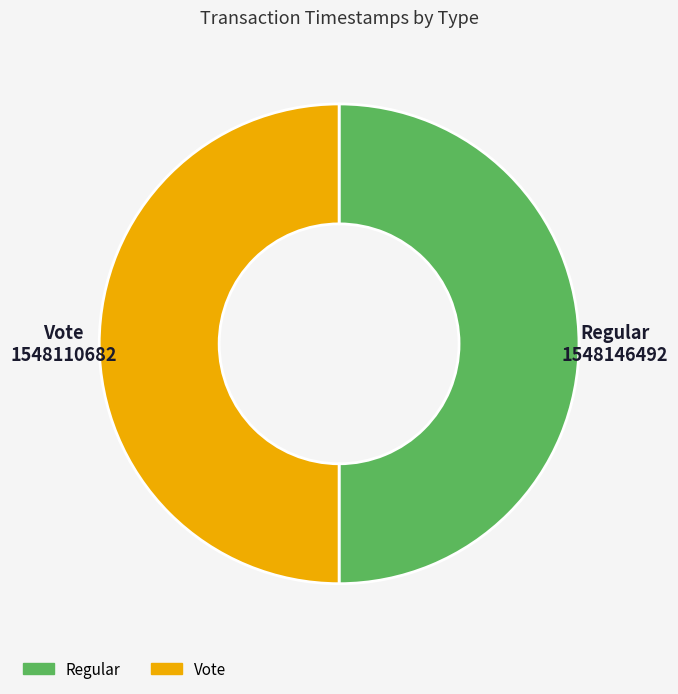

Approximately how many times larger is the value at Regular compared to Vote?

1.0